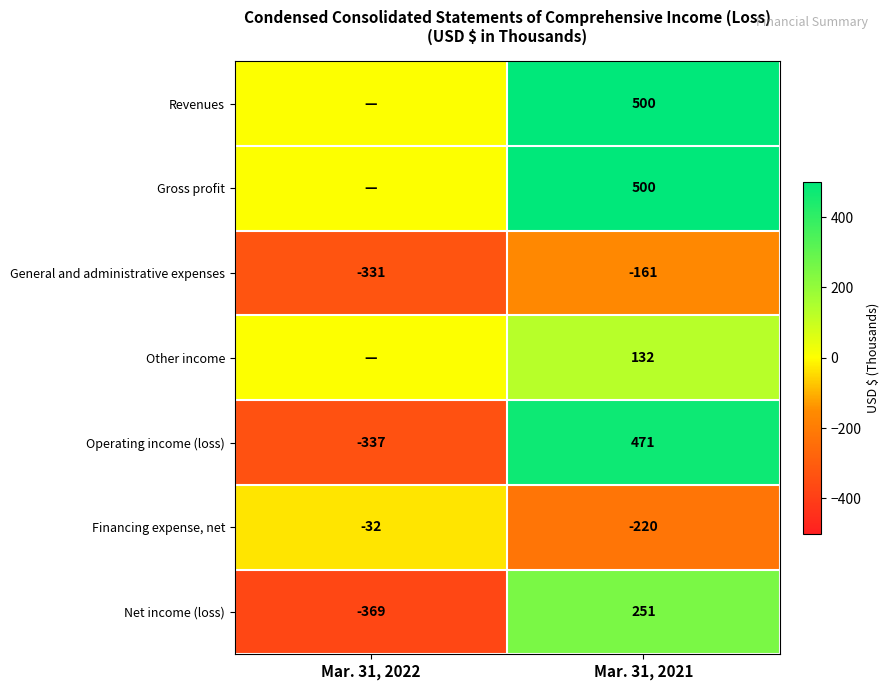

Which has a higher value, Mar. 31, 2021 or Mar. 31, 2022?

Mar. 31, 2021